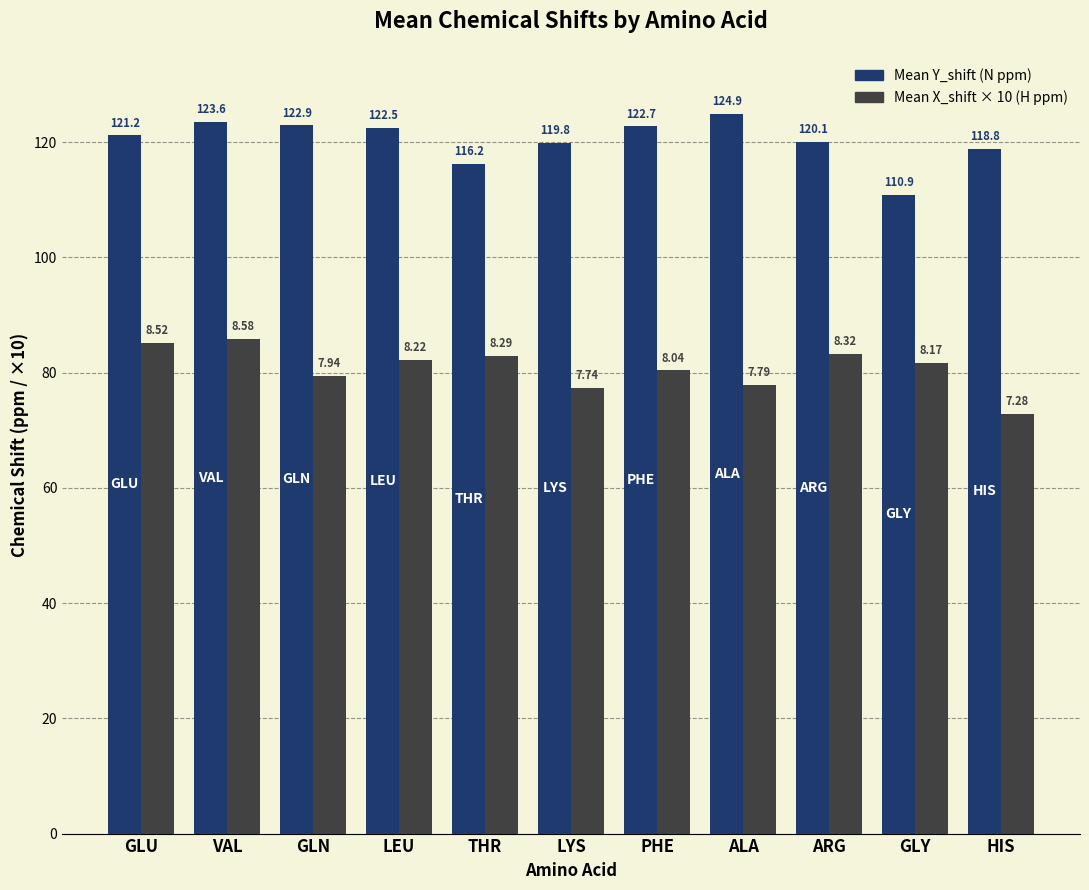

Rank the series by their average value, from lowest to highest.

Mean X_shift × 10 (H ppm), Mean Y_shift (N ppm)